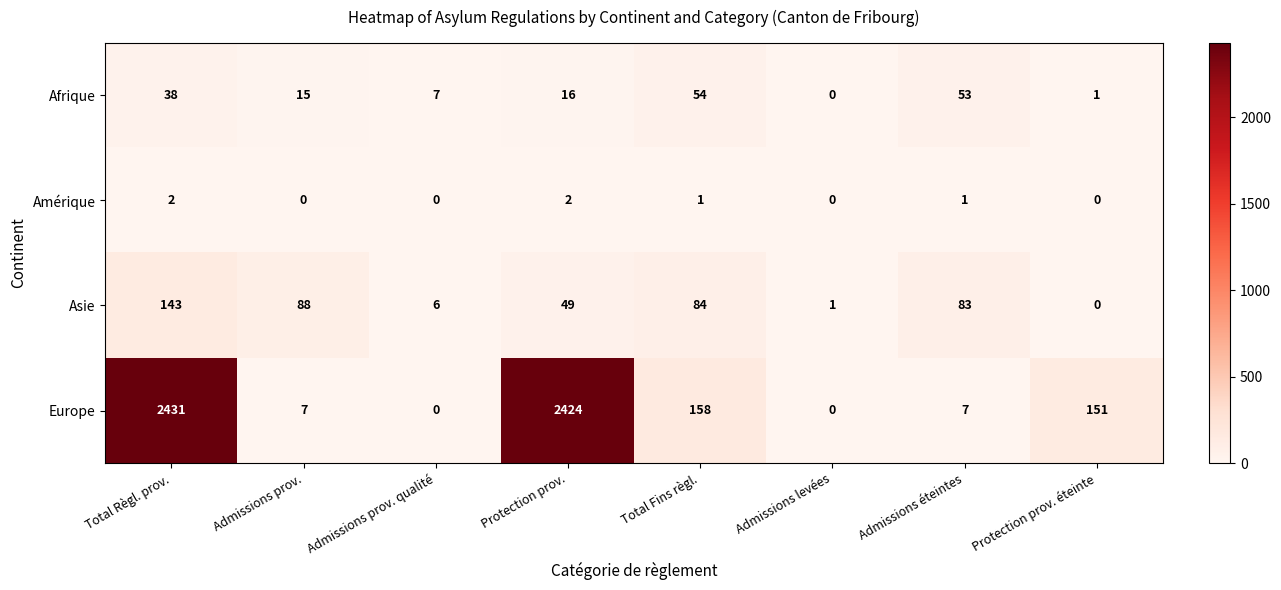

How many data points does each series have?

8